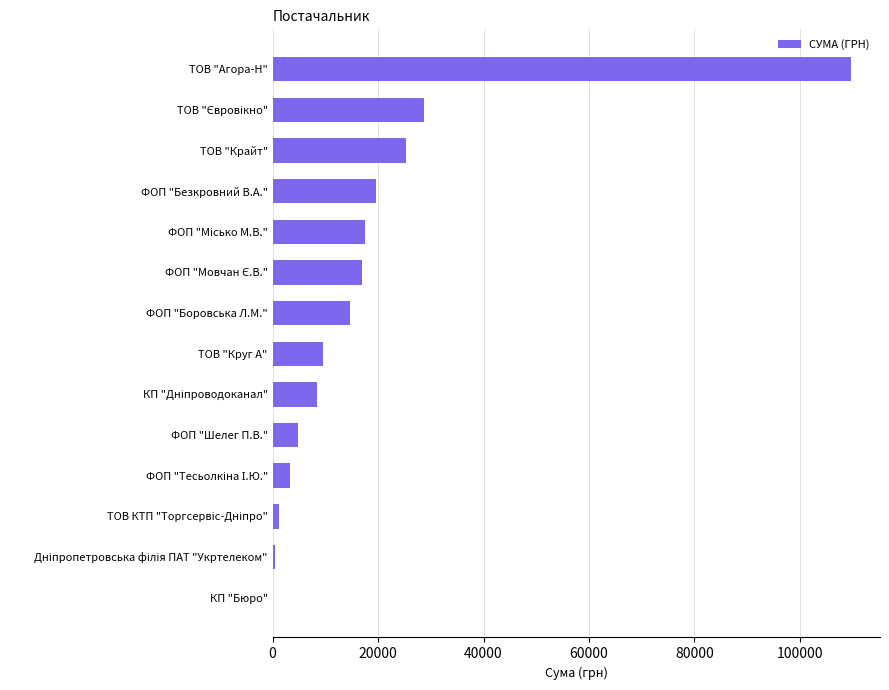

What is the maximum value shown in the chart?

109697.8